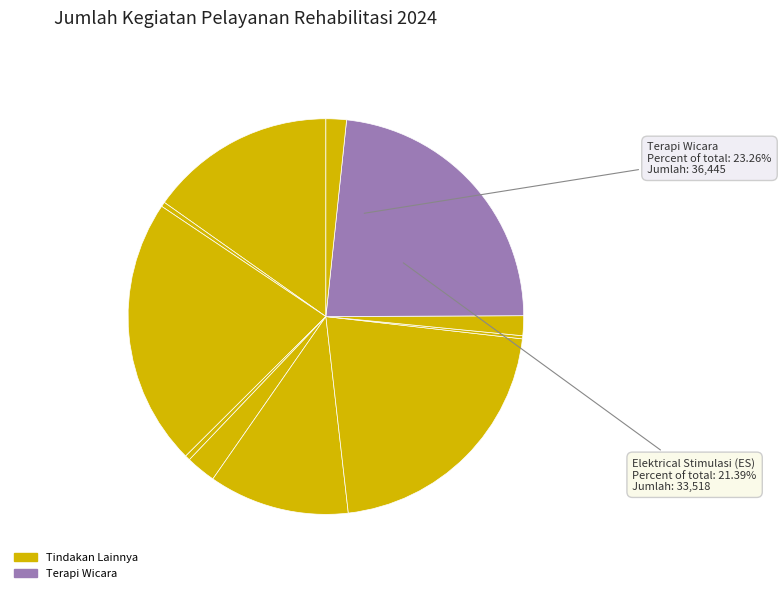

Count the number of slices in the pie.

11